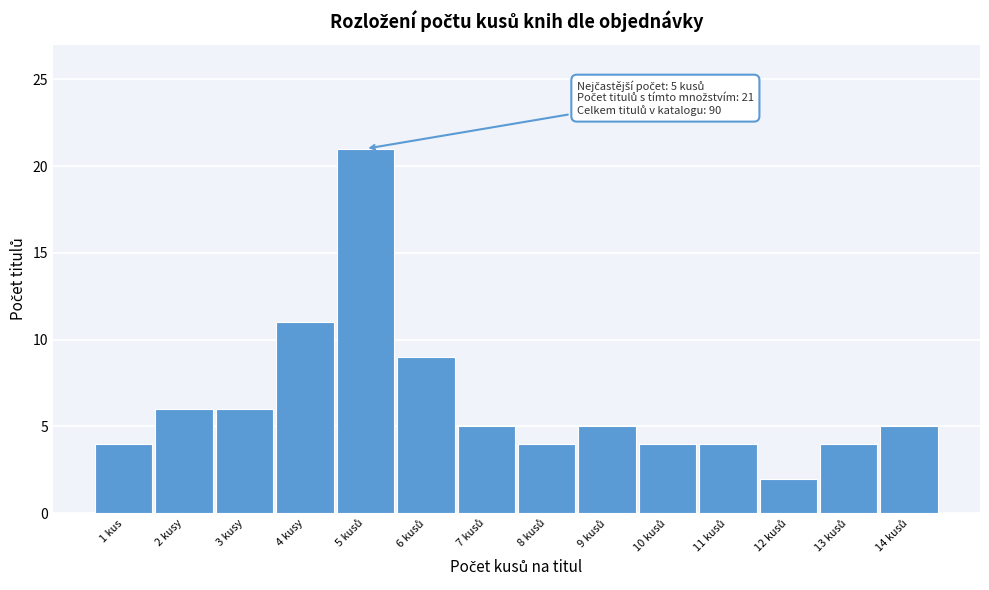

Reading left to right, extract all data points from this chart.

4	6	6	11	21	9	5	4	5	4	4	2	4	5